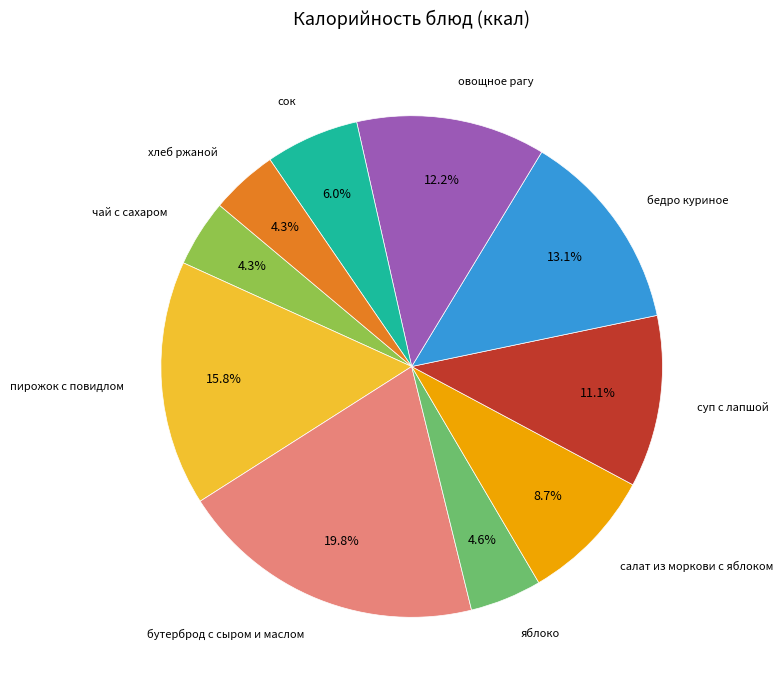

To the nearest percent, what portion does сок represent?

6%